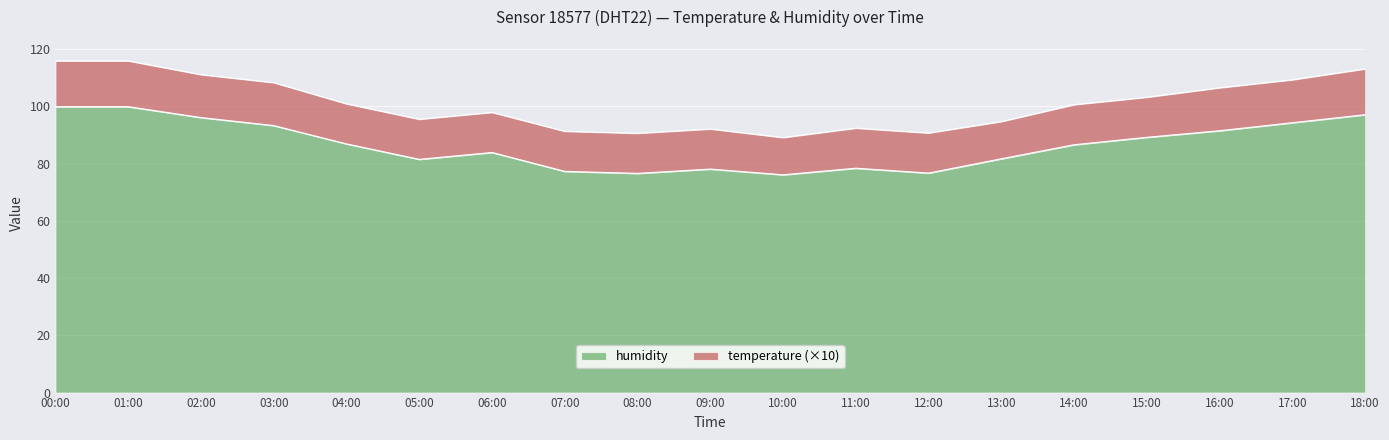

At which category does the chart reach its peak across all series?

00:00